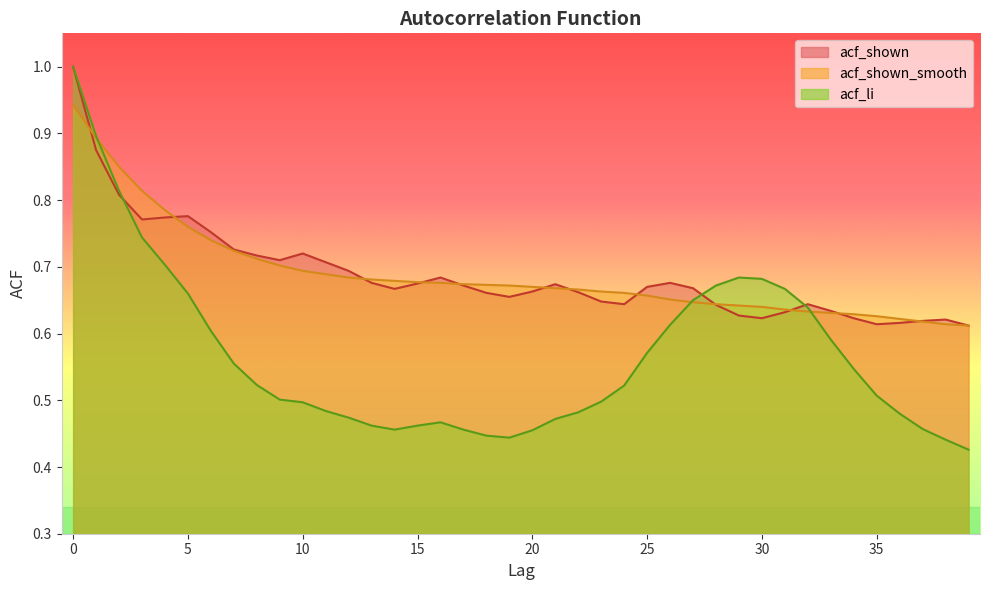

In acf_shown, how many points are higher than both neighbors (excluding endpoints)?

7